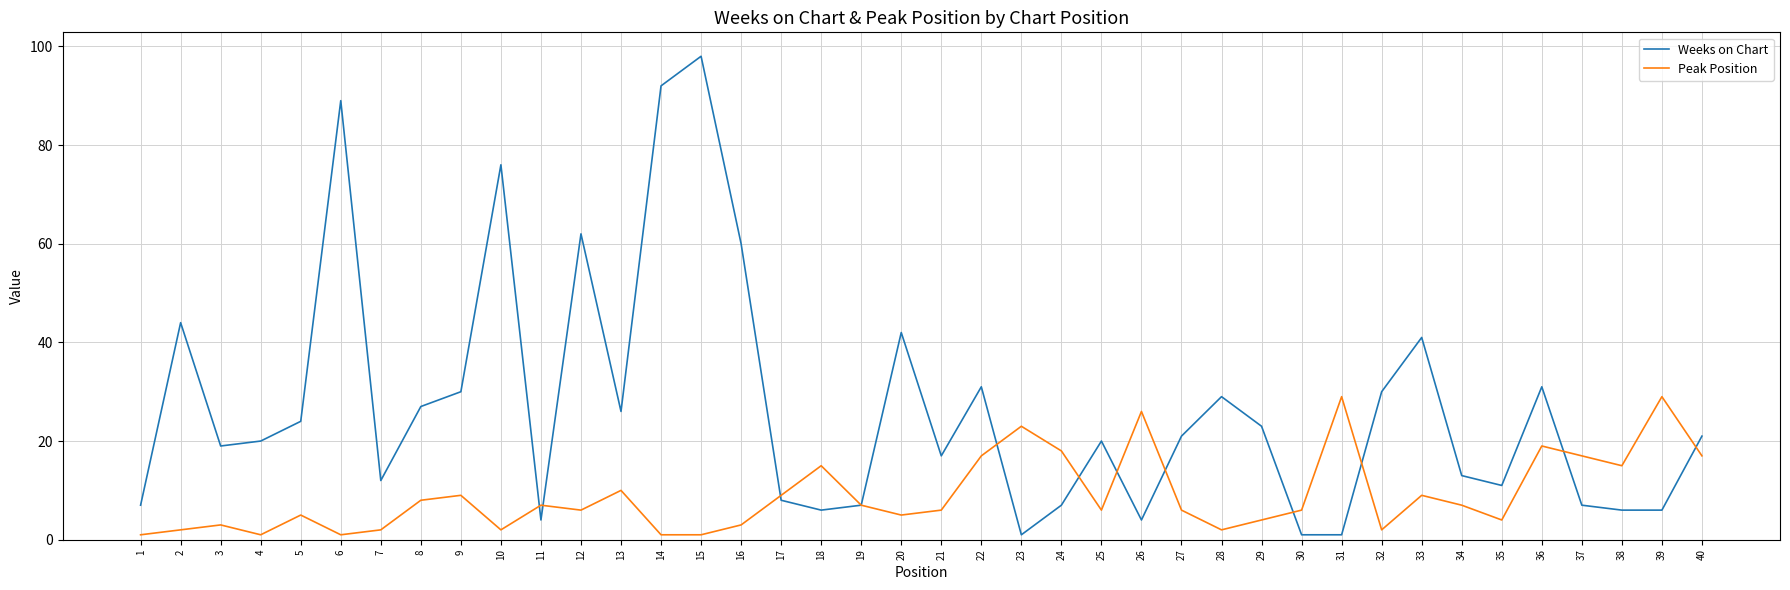

Between 19 and 36, which series saw the biggest shift?

Weeks on Chart